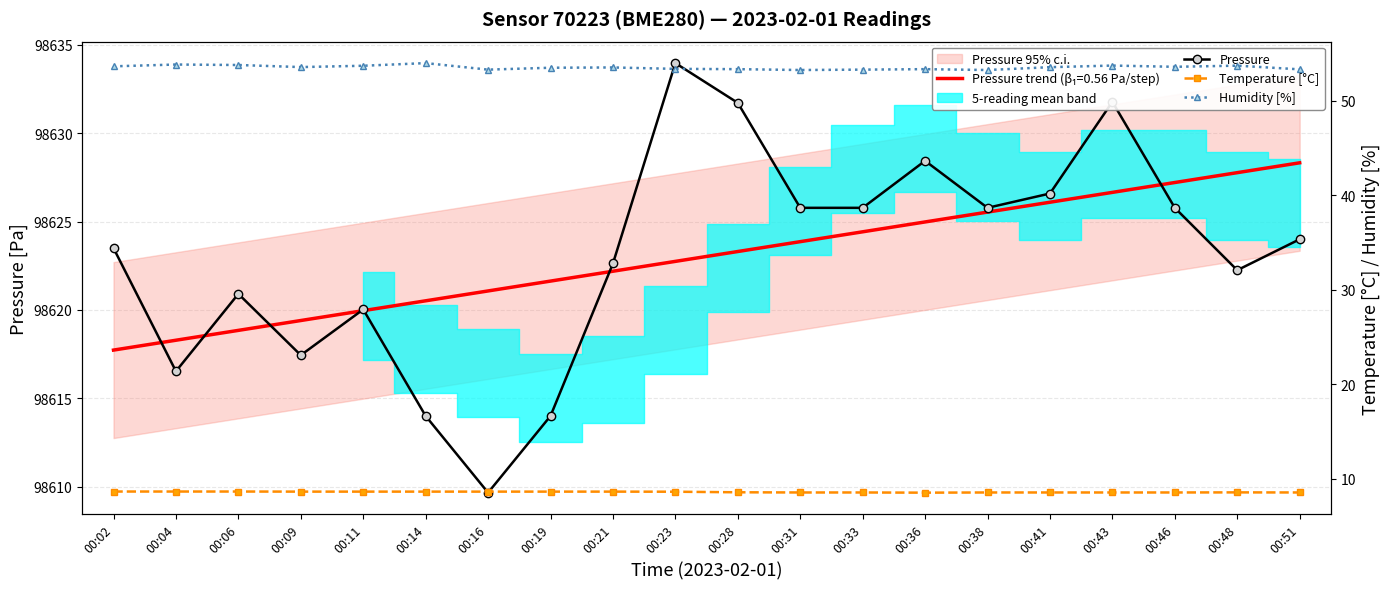

In Pressure, how many points are lower than both neighbors (excluding endpoints)?

5